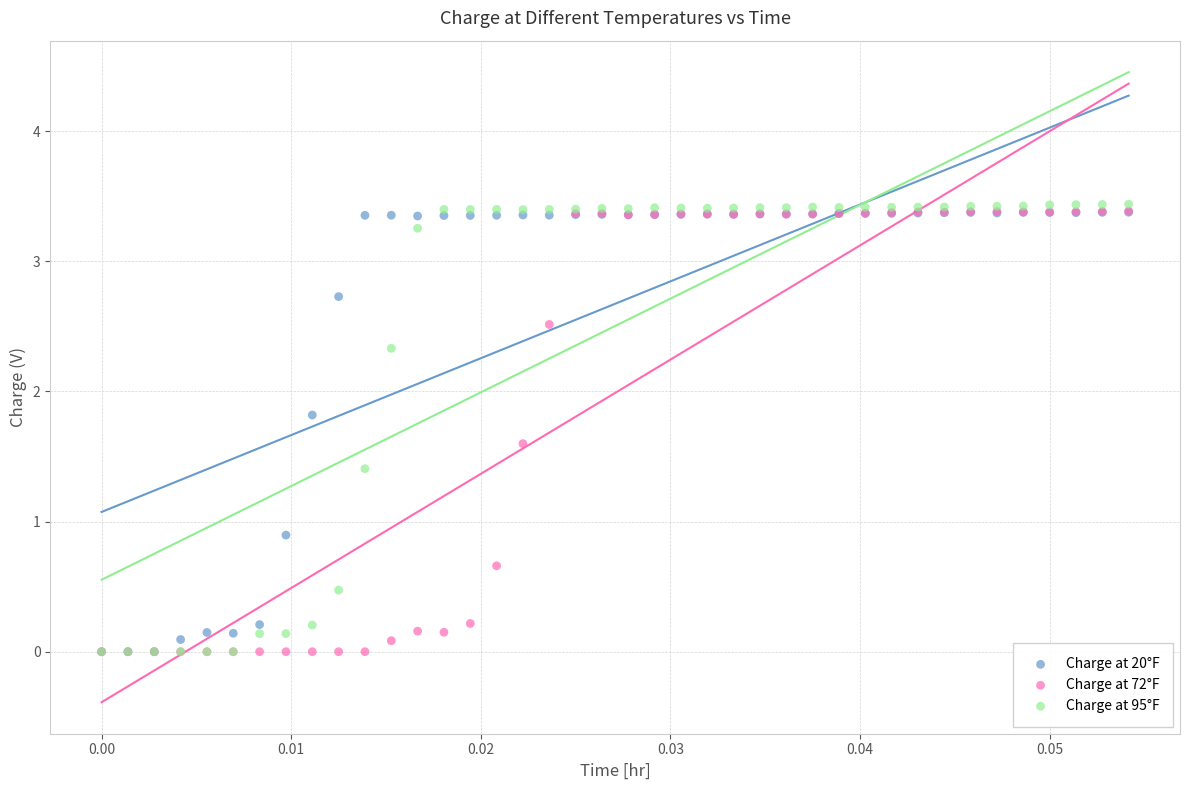

Which series has the largest Y range (max minus min)?

Charge at 95°F